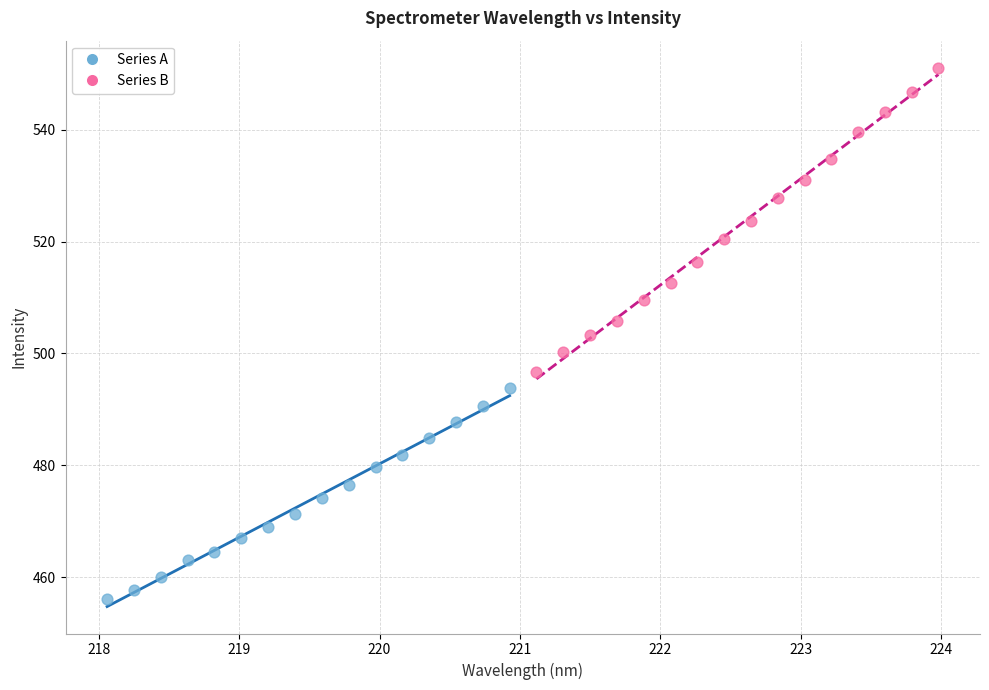

Which series has the largest Y range (max minus min)?

Series B